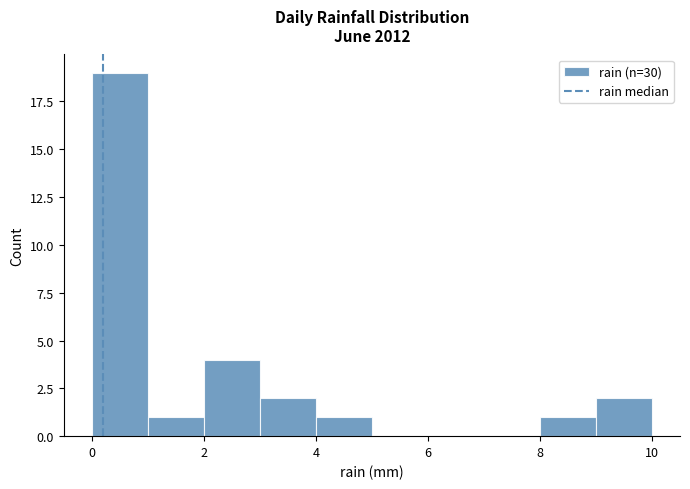

How tall is the bar that spans 2 to 3 on the x-axis? The values are not printed on the chart, so give them approximately, as read against the axis.

4